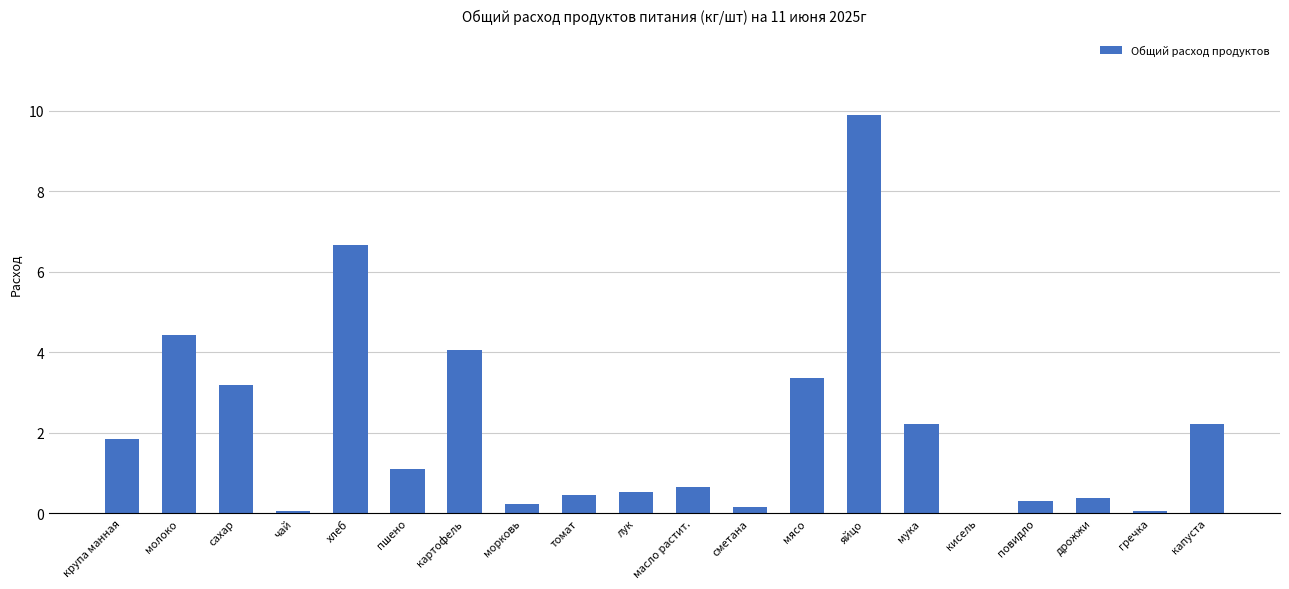

The value at молоко is 4.4. True or false?

True